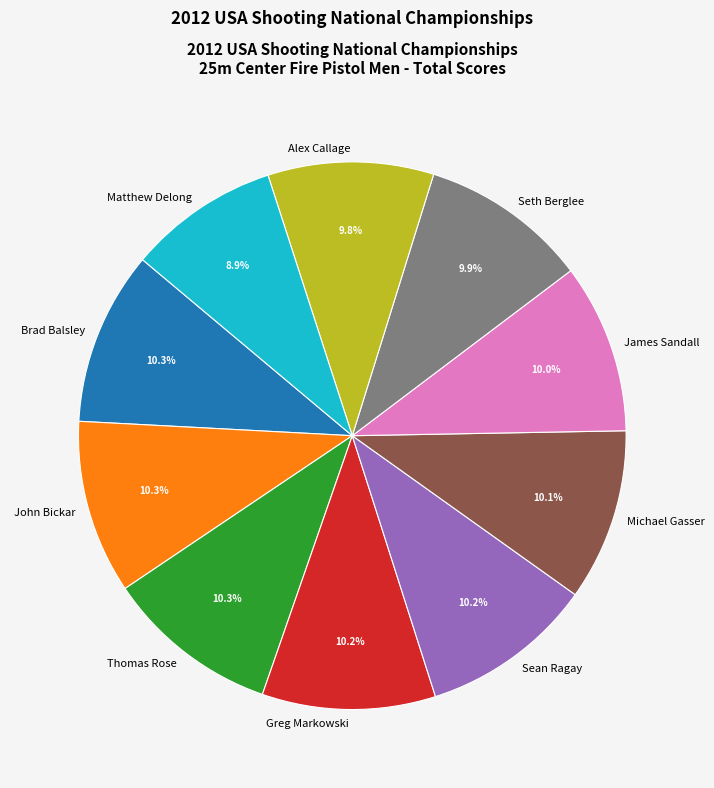

Combined, do Michael Gasser and John Bickar account for over 50%?

No